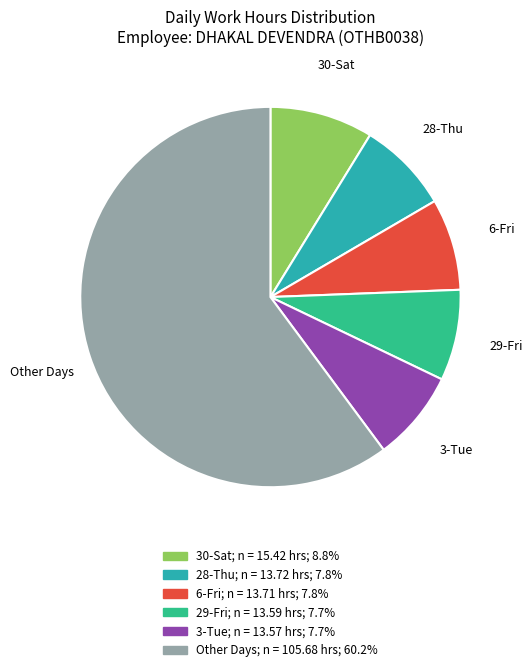

Does any single category account for the majority?

Yes